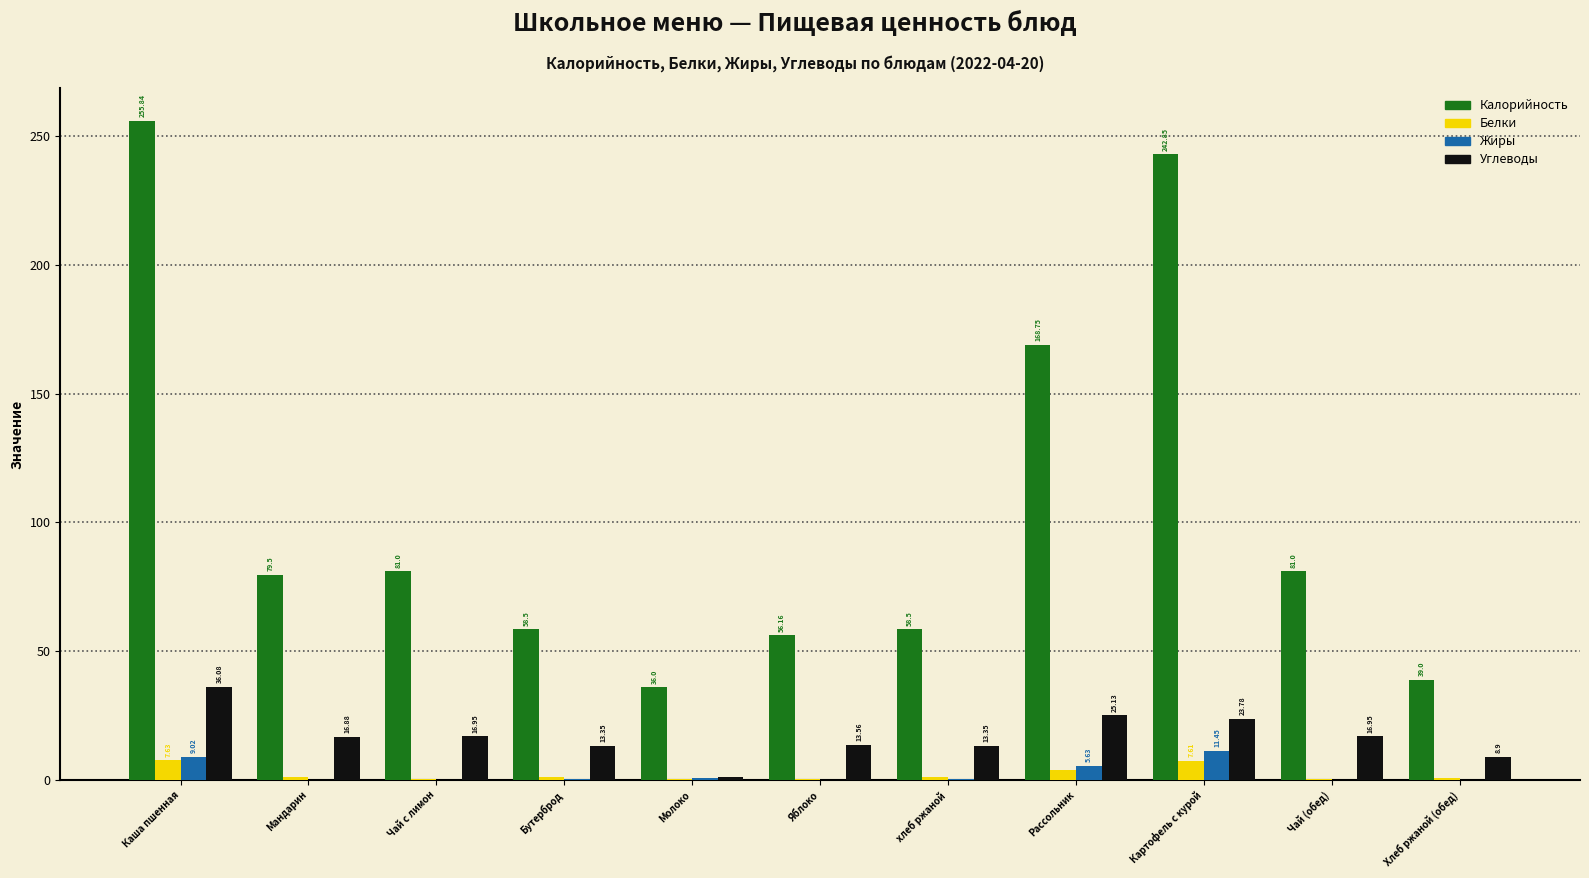

What is the maximum value shown in the chart?

255.8